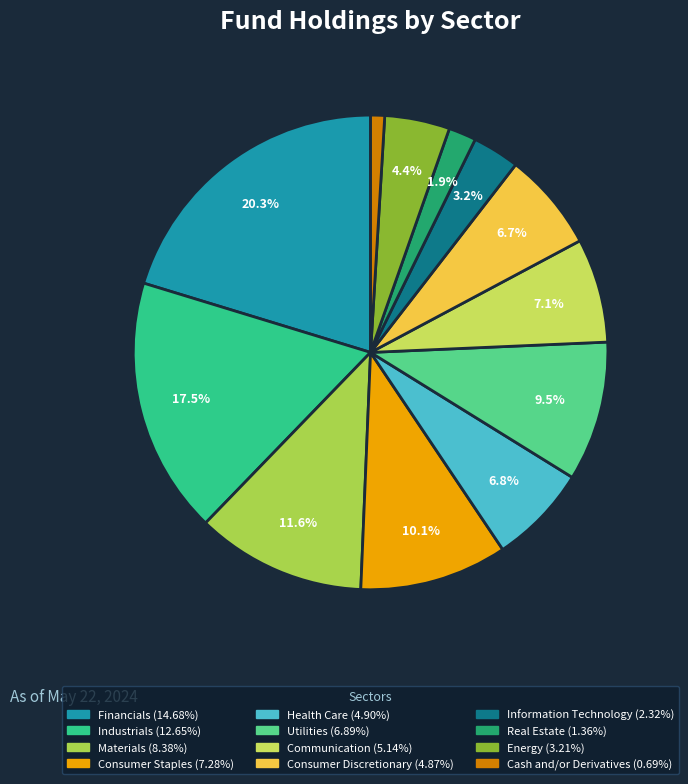

Do Consumer Discretionary and Energy together represent more than half of the pie?

No